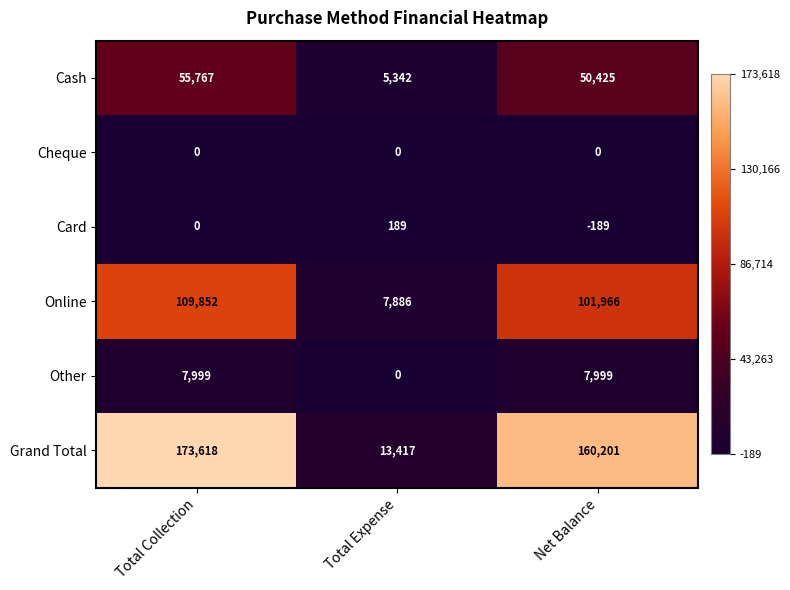

What is the sum of the Card values at Total Expense and Total Collection?

189